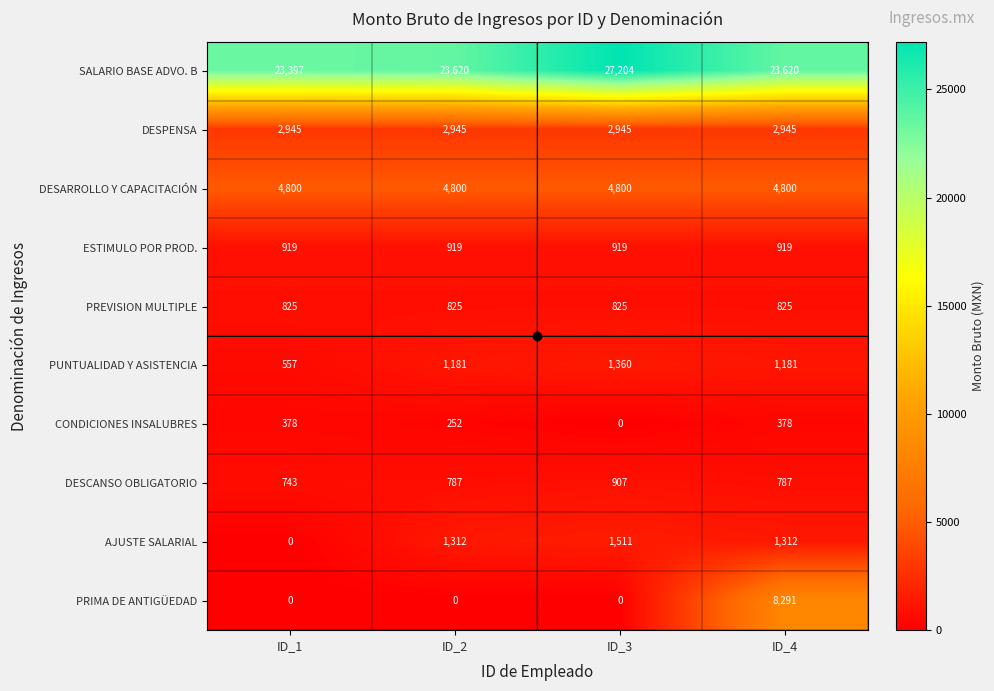

True or false: ESTIMULO POR PROD. has a value of 919 at ID_3.

True